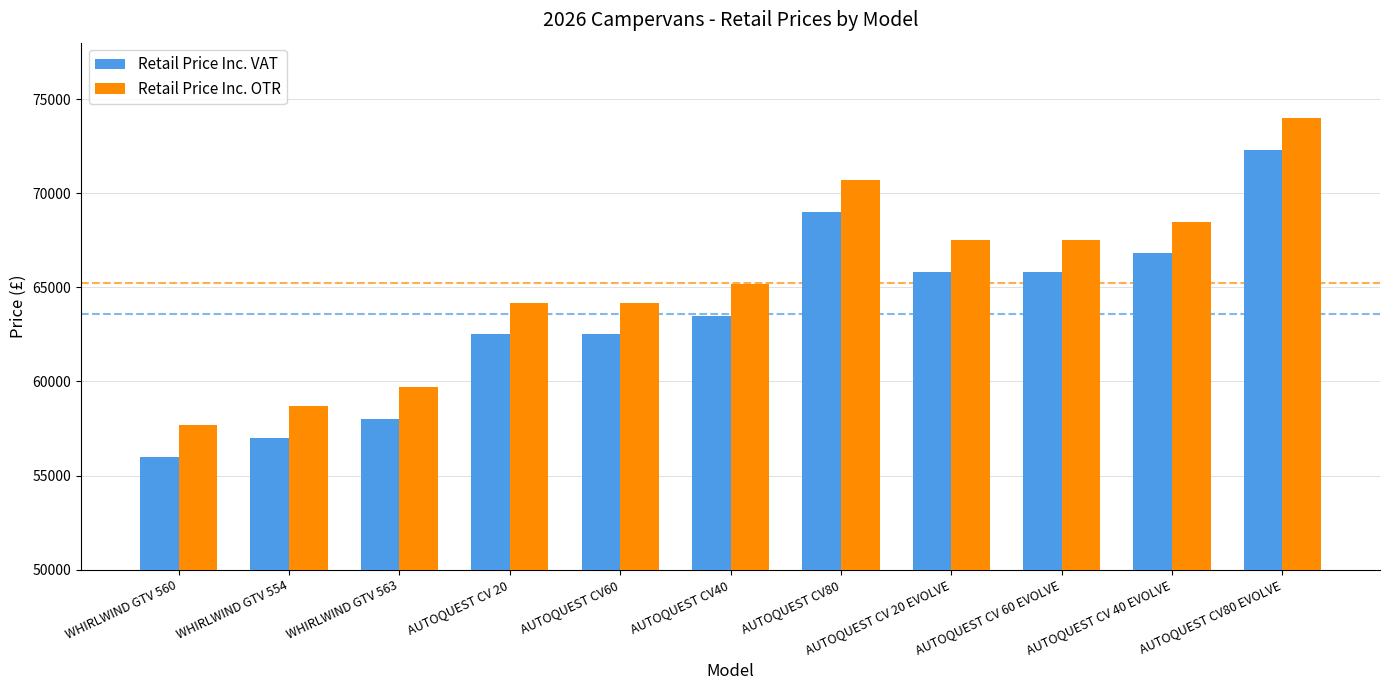

List the series in order of their overall mean, lowest first.

Retail Price Inc. VAT, Retail Price Inc. OTR